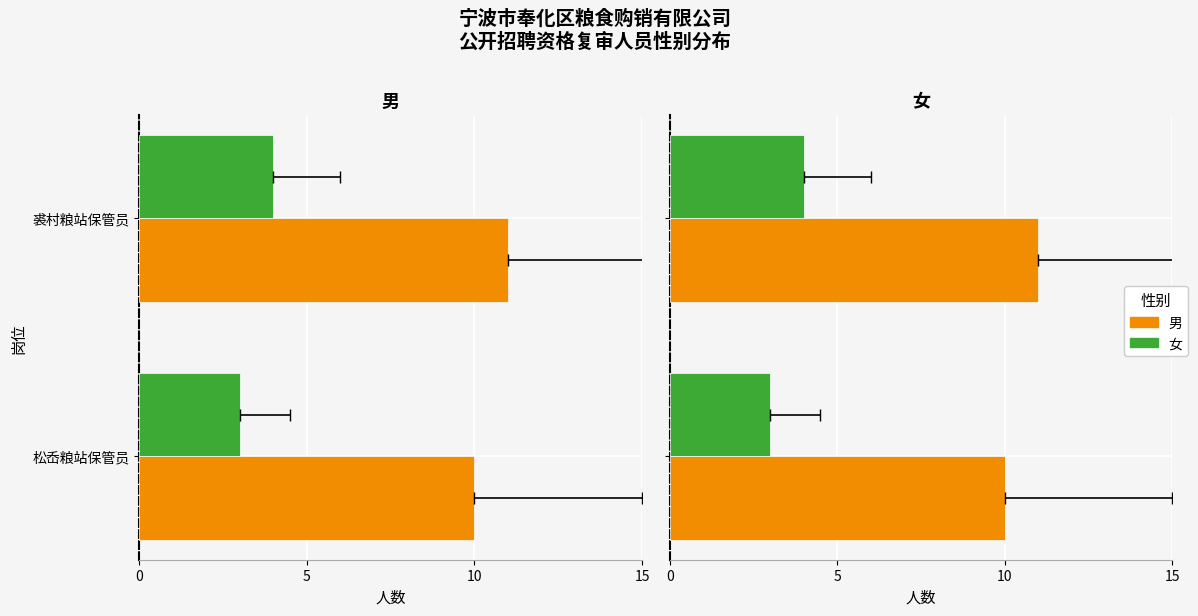

What is the minimum value shown in the chart?

3